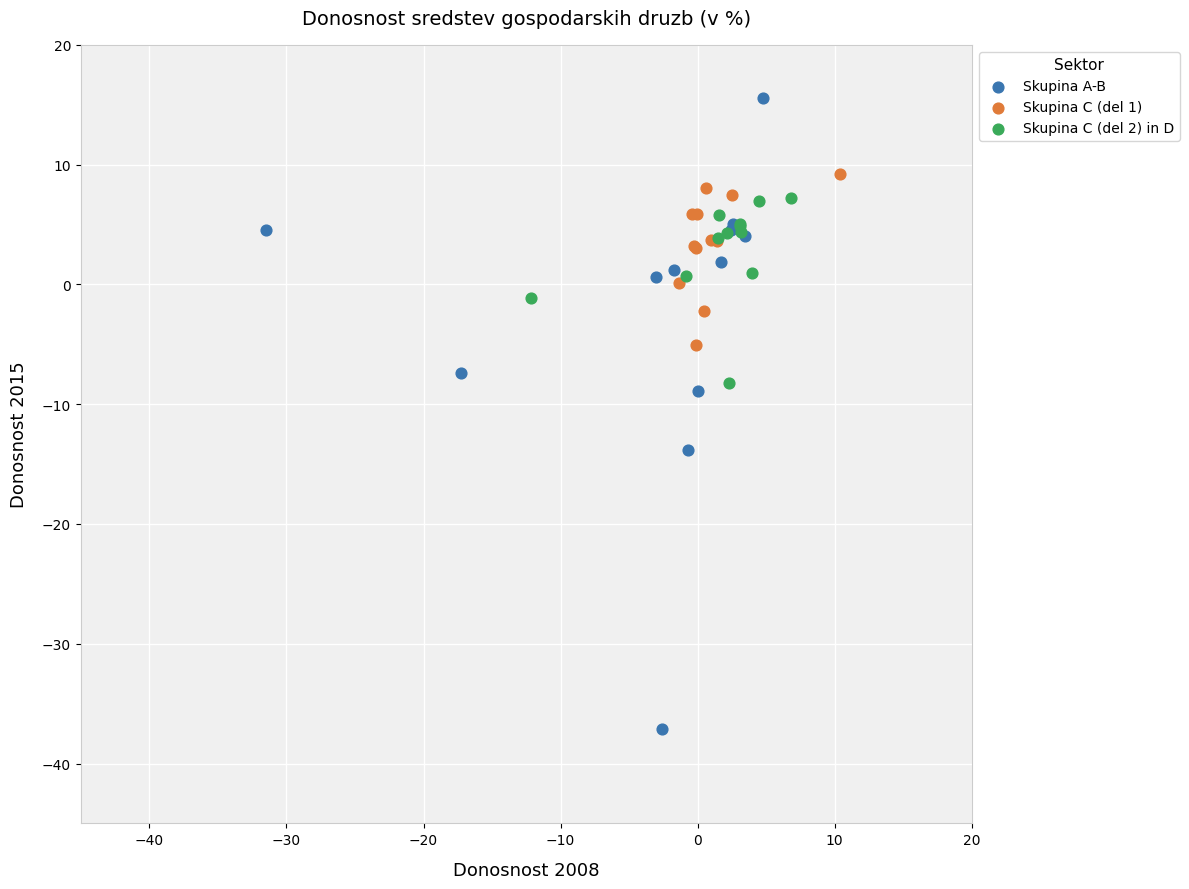

What are all the series names shown in the legend?

Skupina A-B, Skupina C (del 1), Skupina C (del 2) in D